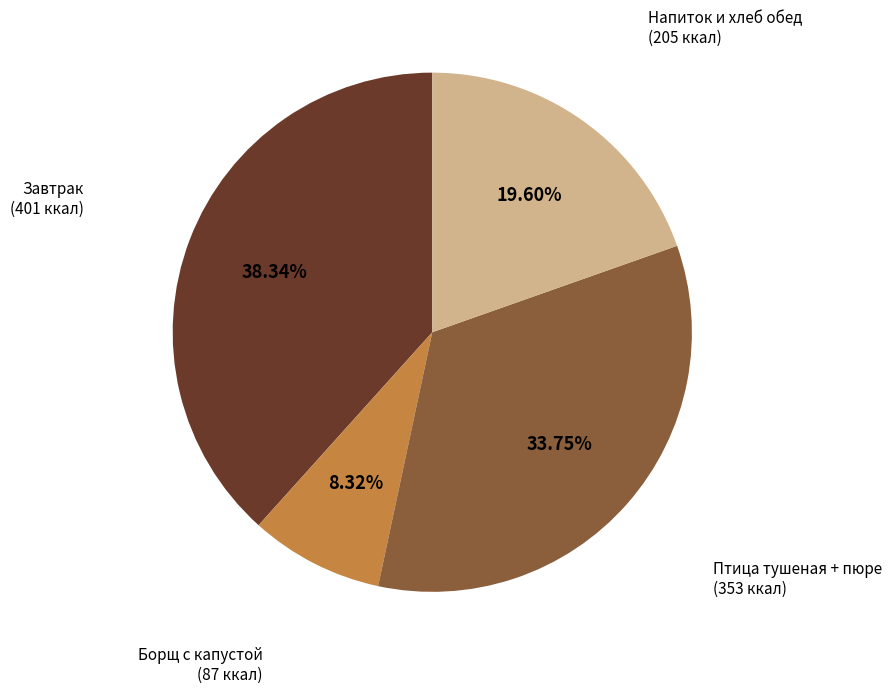

Count the number of slices in the pie.

4